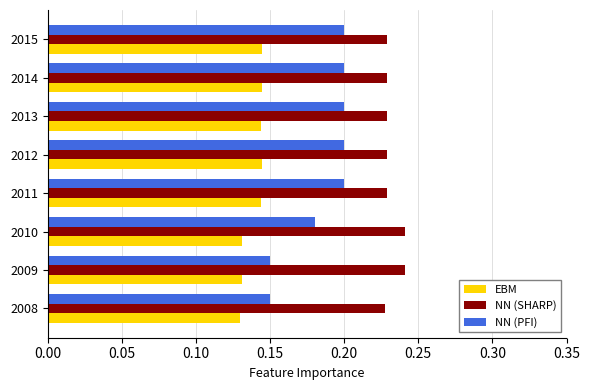

At how many categories does at least one series exceed 0?

8